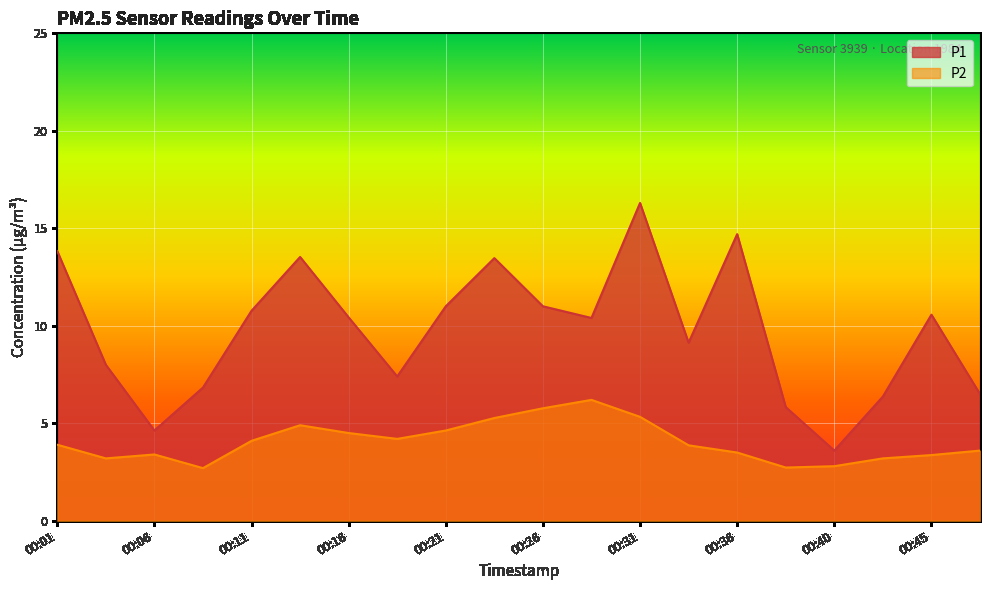

At which category does the chart reach its peak across all series?

00:31